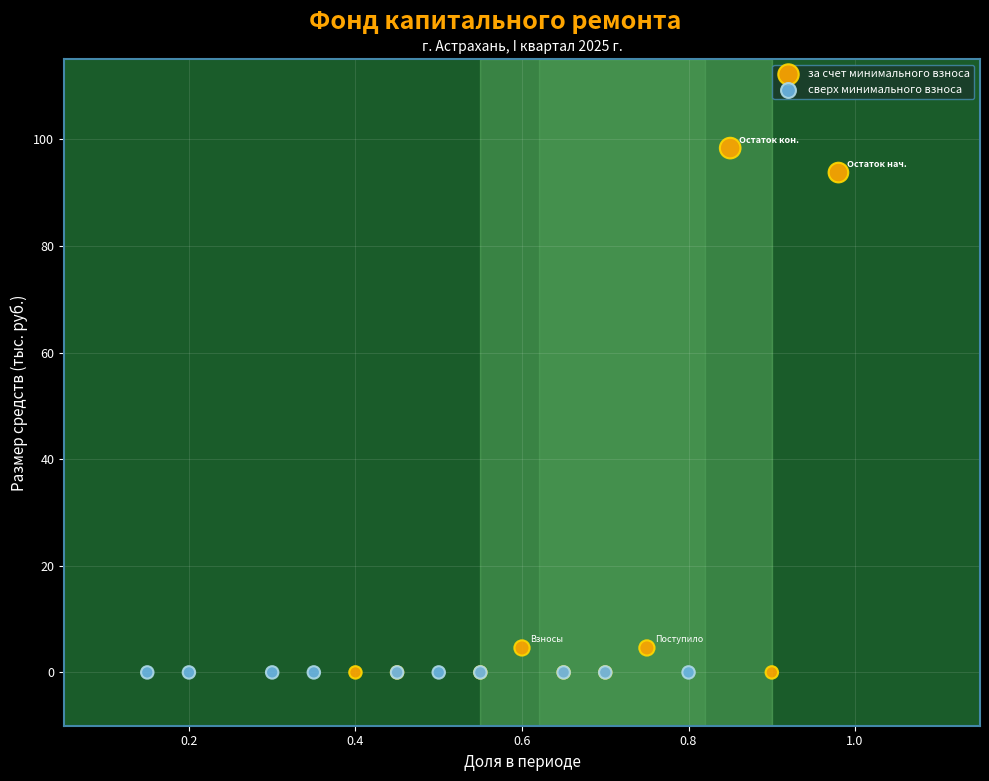

What are all the series names shown in the legend?

за счет минимального взноса, сверх минимального взноса